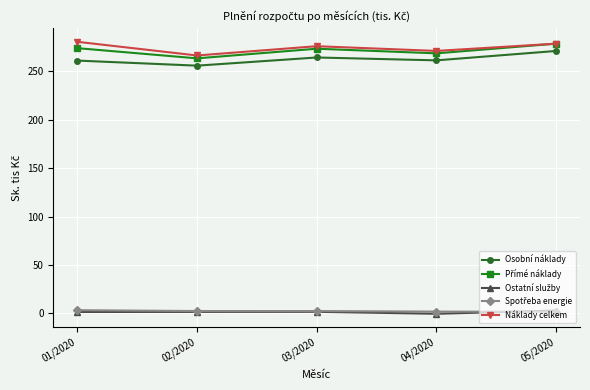

Is this an area chart (filled region under the line)?

No